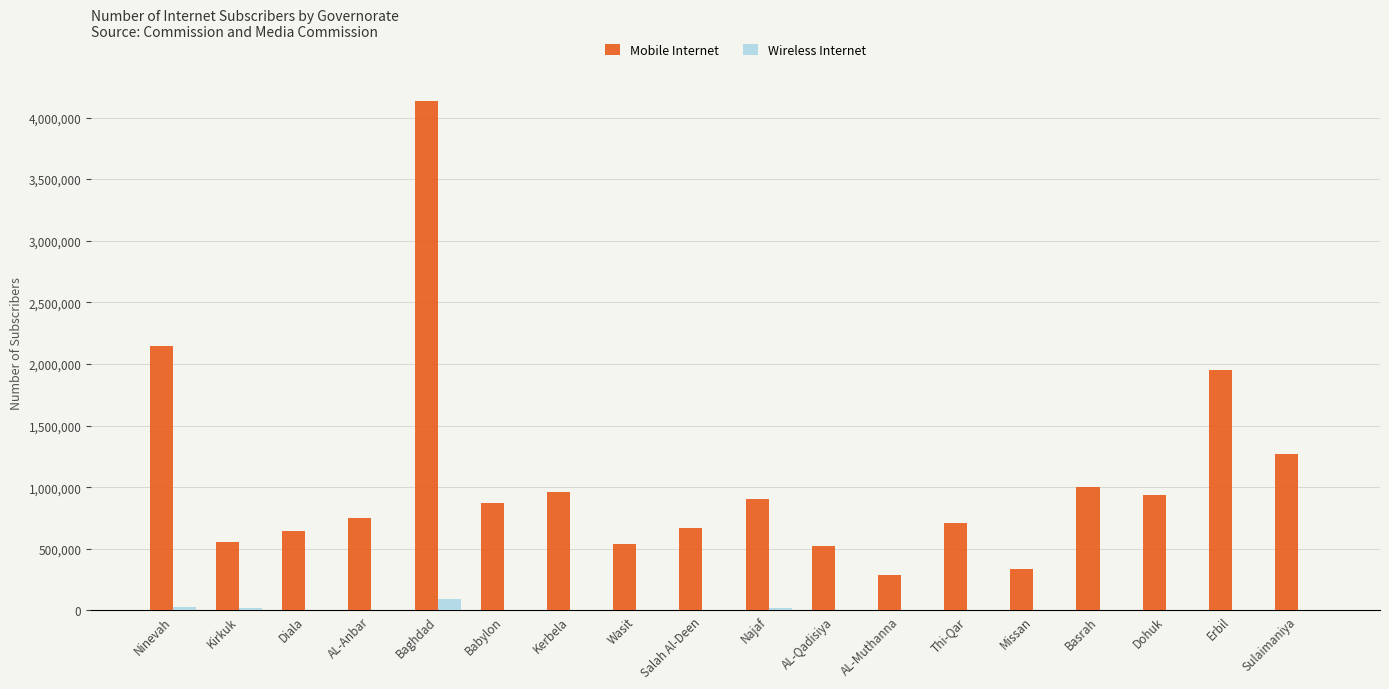

Are the bars horizontal?

No